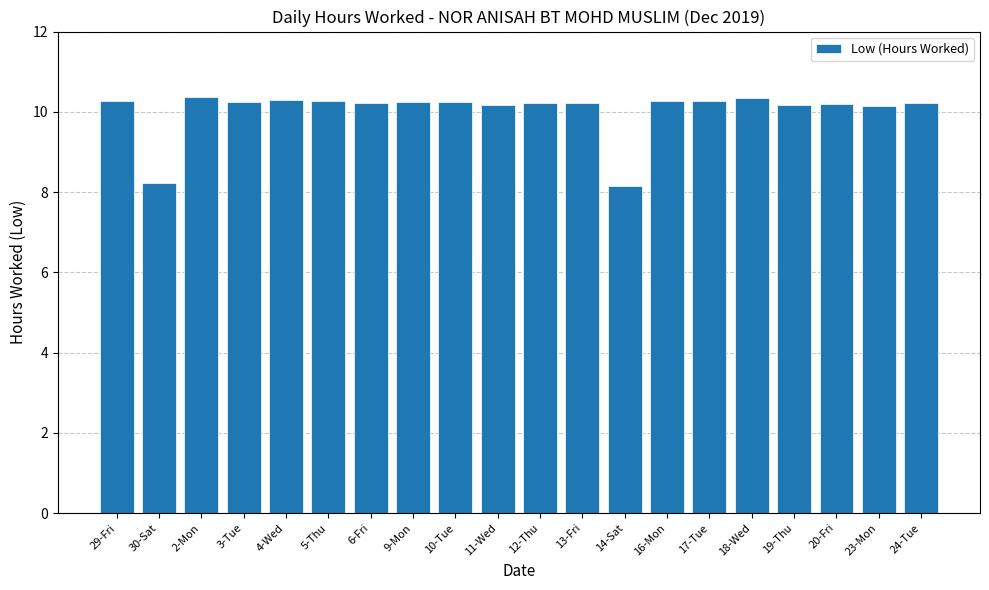

What is the ratio of the value at 20-Fri to the value at 2-Mon?

1.0